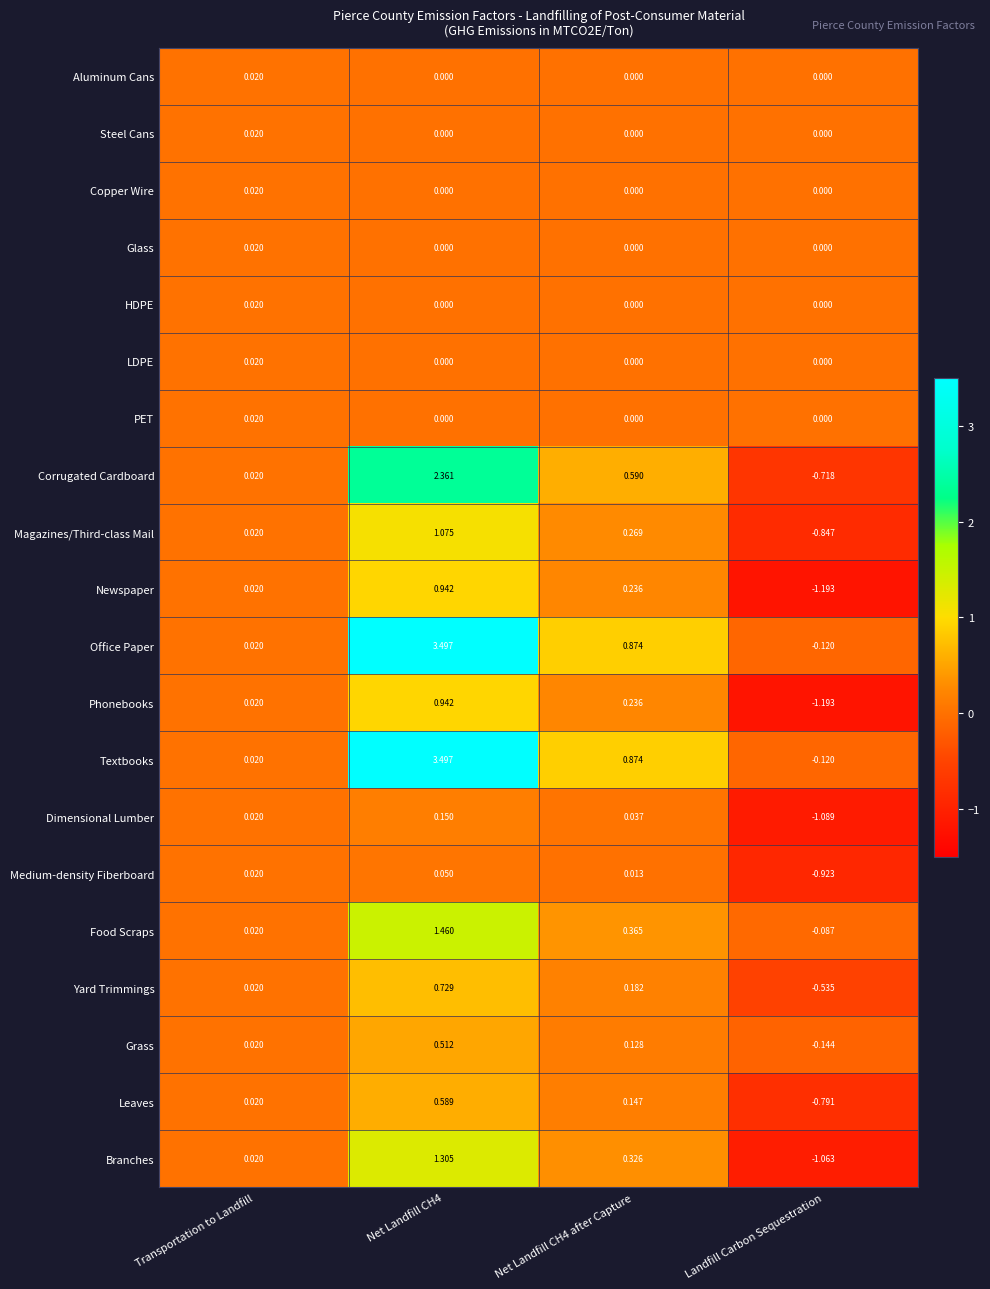

Is the value of Glass at Transportation to Landfill greater than the value of Phonebooks at Landfill Carbon Sequestration?

Yes